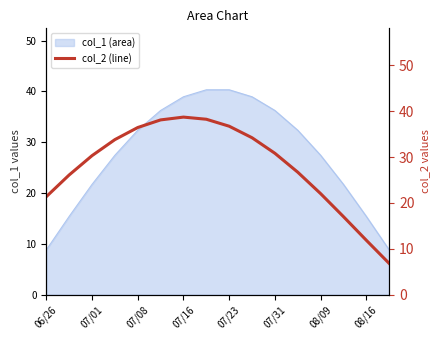

What is the difference between the maximum and minimum values?

31.9